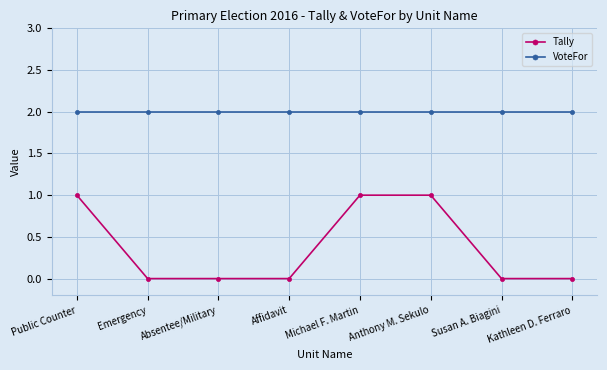

What is the spread (max minus min) of values at Susan A. Biagini?

2